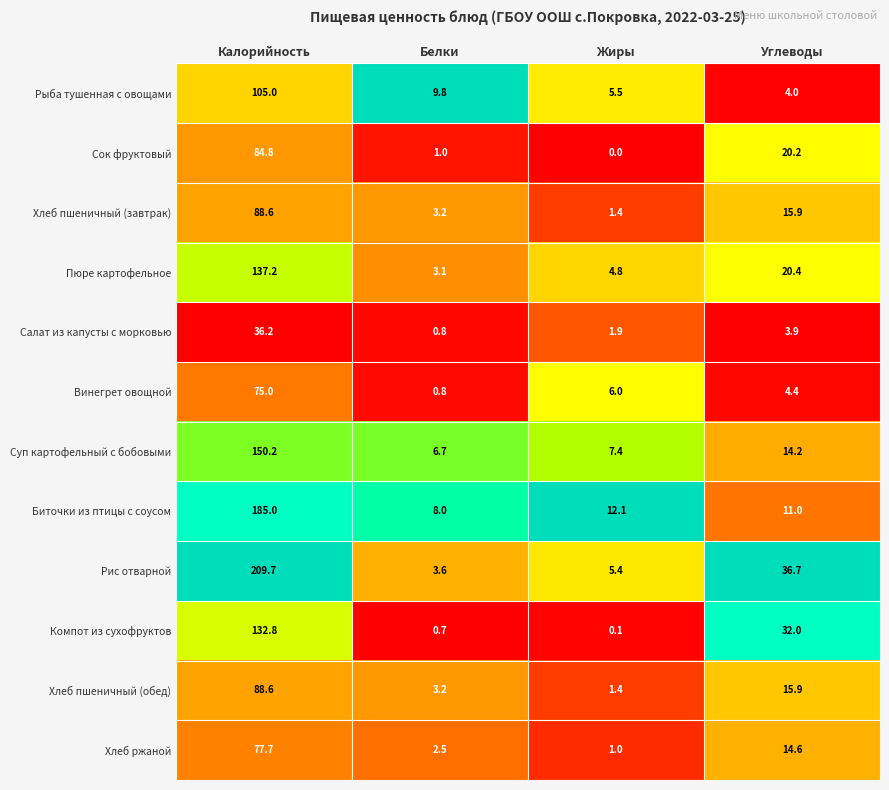

Which series has the largest total across all categories?

Рис отварной